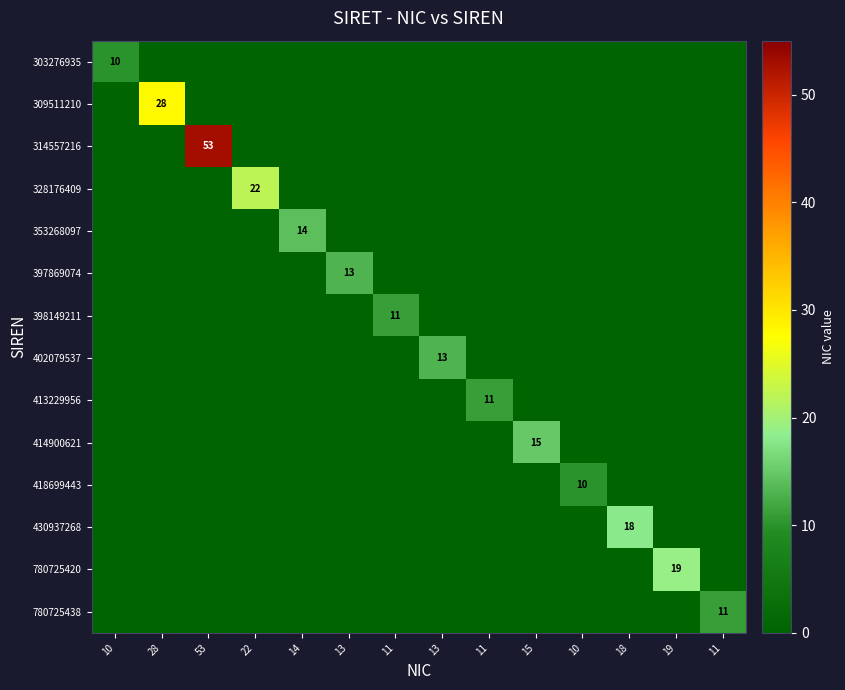

List the labels in order of 314557216 value, smallest first.

10, 28, 22, 14, 13, 11, 13, 11, 15, 10, 18, 19, 11, 53